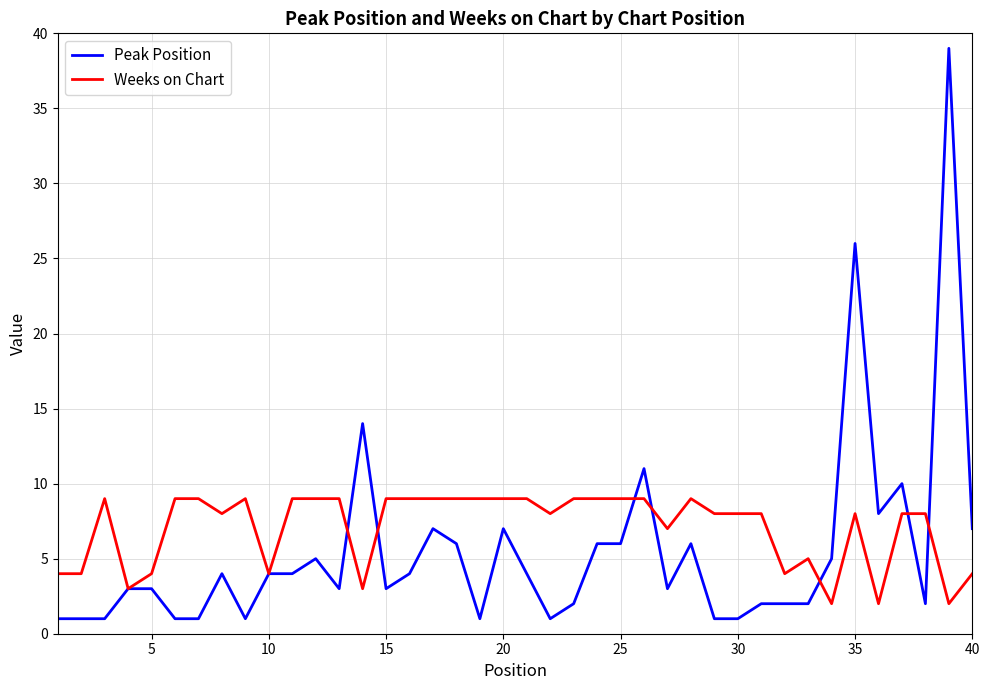

What is the greatest value displayed?

39